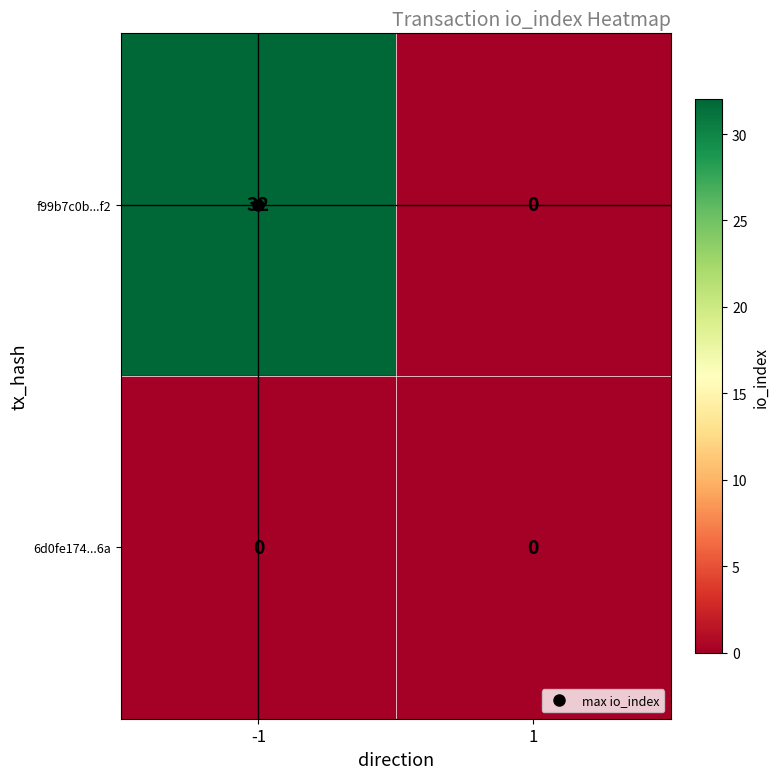

At how many categories does at least one series exceed 29?

1